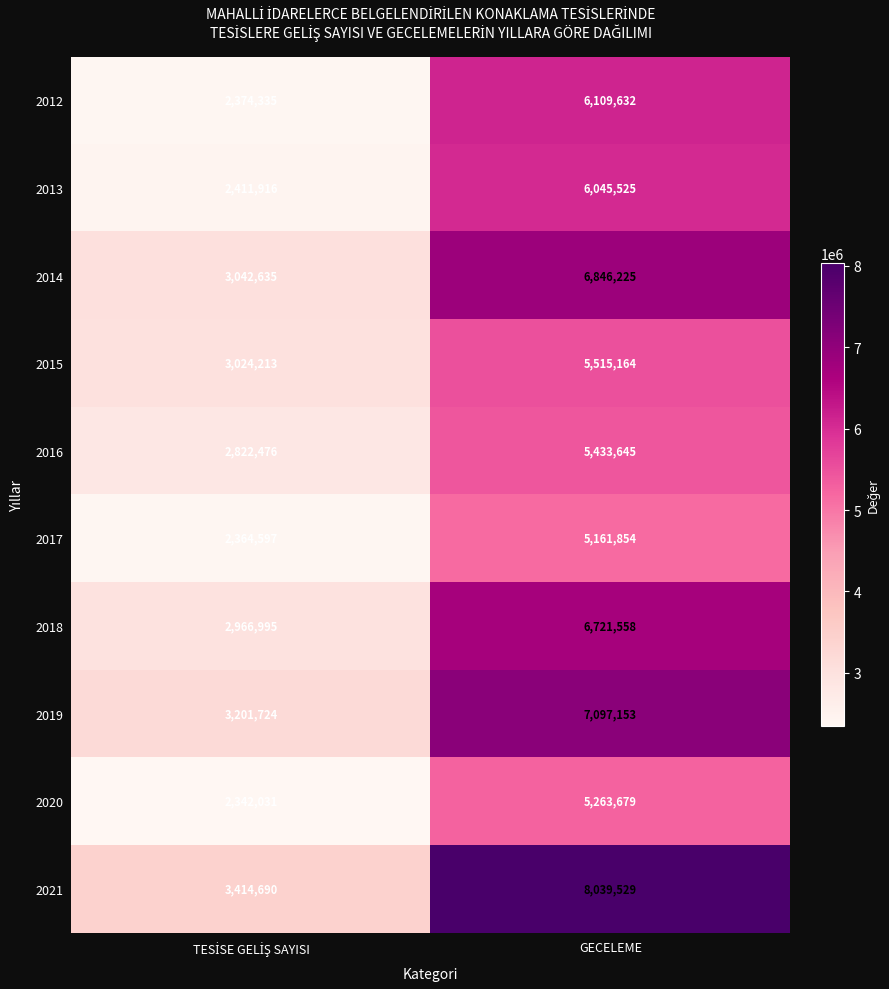

Which series has the widest spread of values?

2021